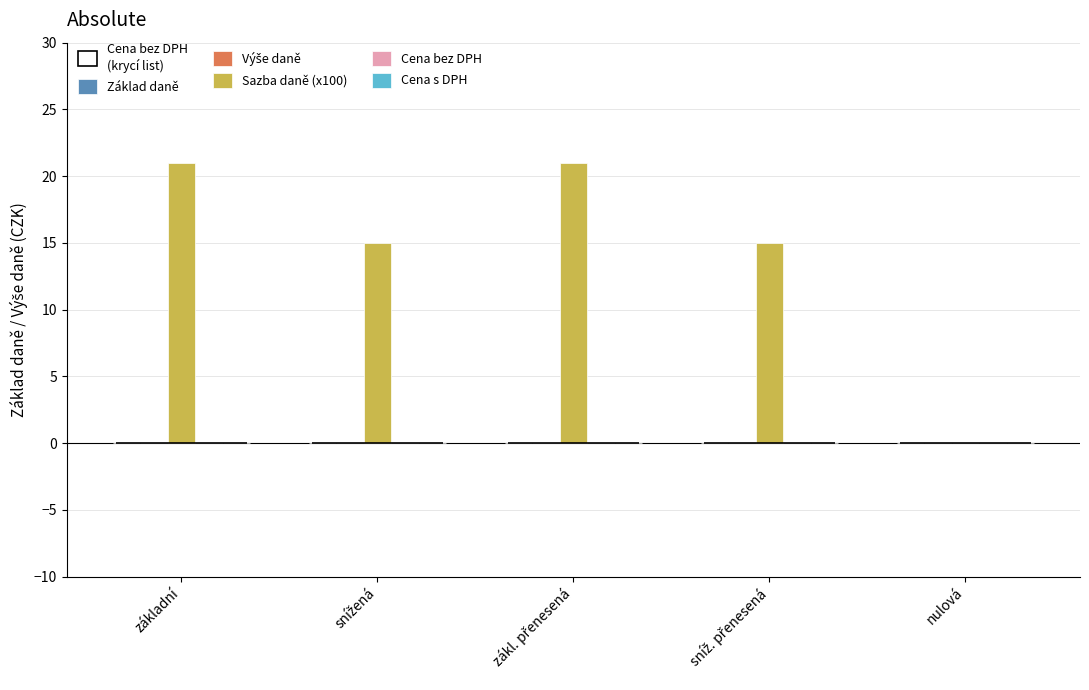

What is the maximum value shown in the chart?

21